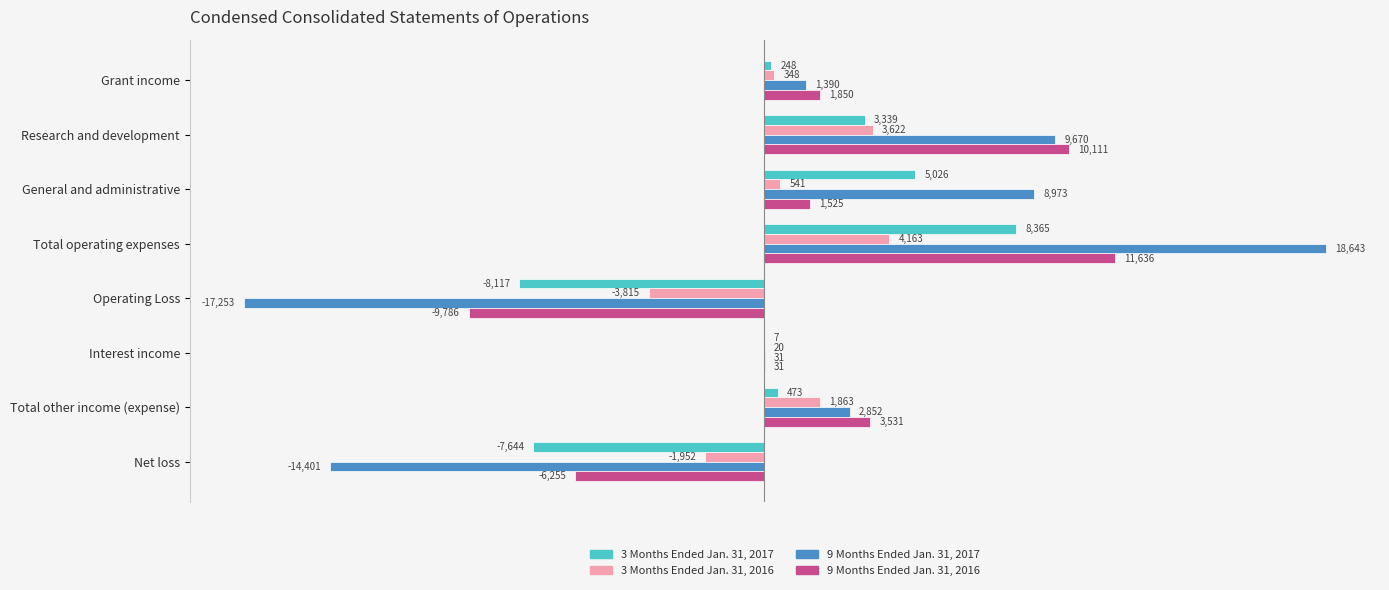

At which category does the chart reach its peak across all series?

Total operating expenses